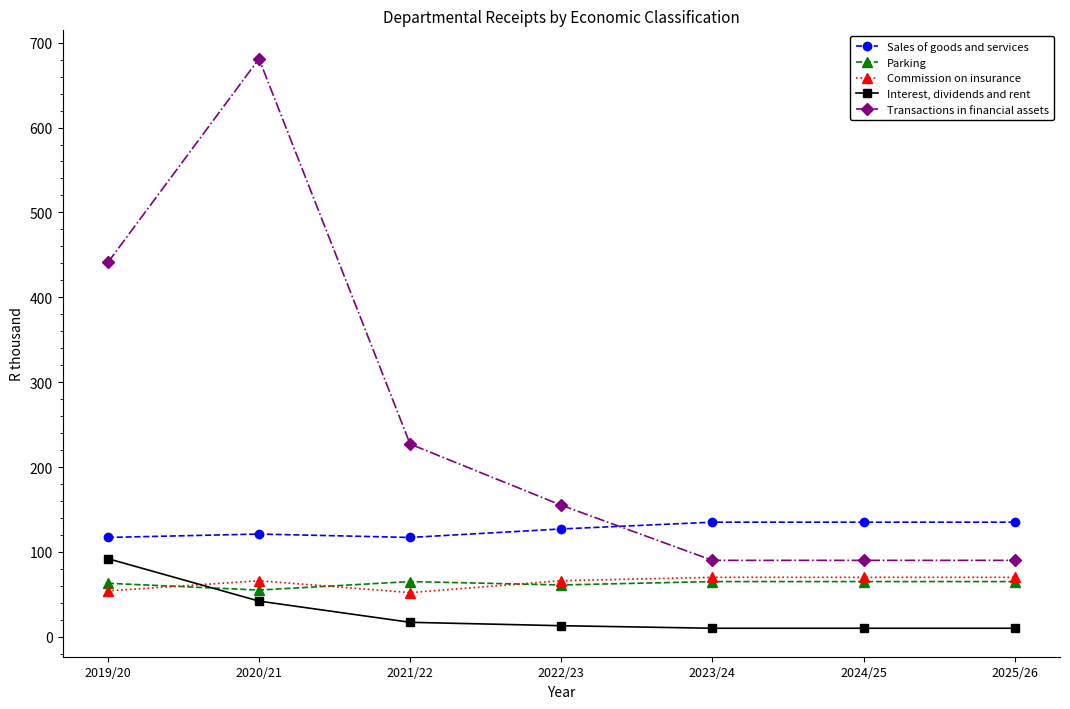

What position from the right is 2019/20?

7